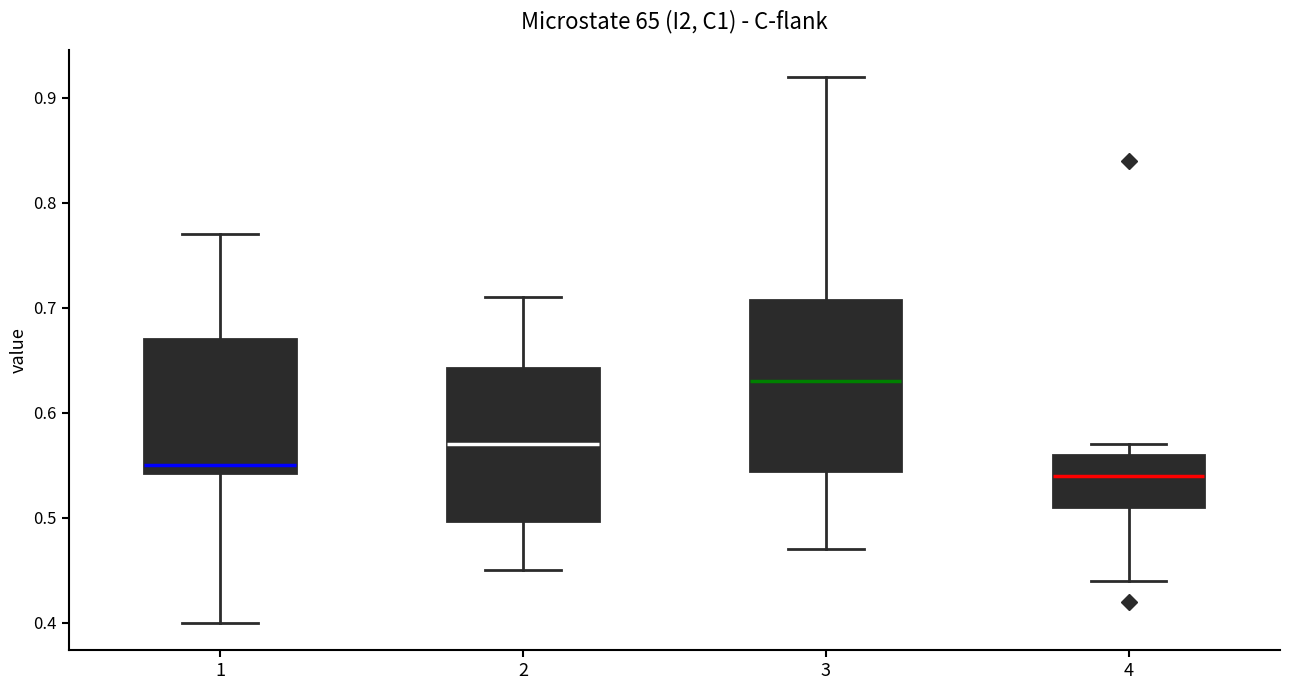

Reading left to right, read every box against the y-axis: the position of its median line, the range the box covers, and the ends of its whiskers. The values are not printed on the chart, so give them approximately, as read against the axis.

1: median 0.55, box 0.54 to 0.67, whiskers 0.40 to 0.77
2: median 0.57, box 0.50 to 0.64, whiskers 0.45 to 0.71
3: median 0.63, box 0.55 to 0.71, whiskers 0.47 to 0.92
4: median 0.54, box 0.51 to 0.56, whiskers 0.44 to 0.57